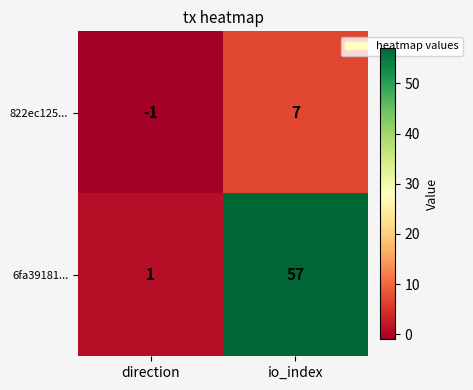

Reading right to left, list all the values displayed in this chart.

822ec125...: 7	-1
6fa39181...: 57	1